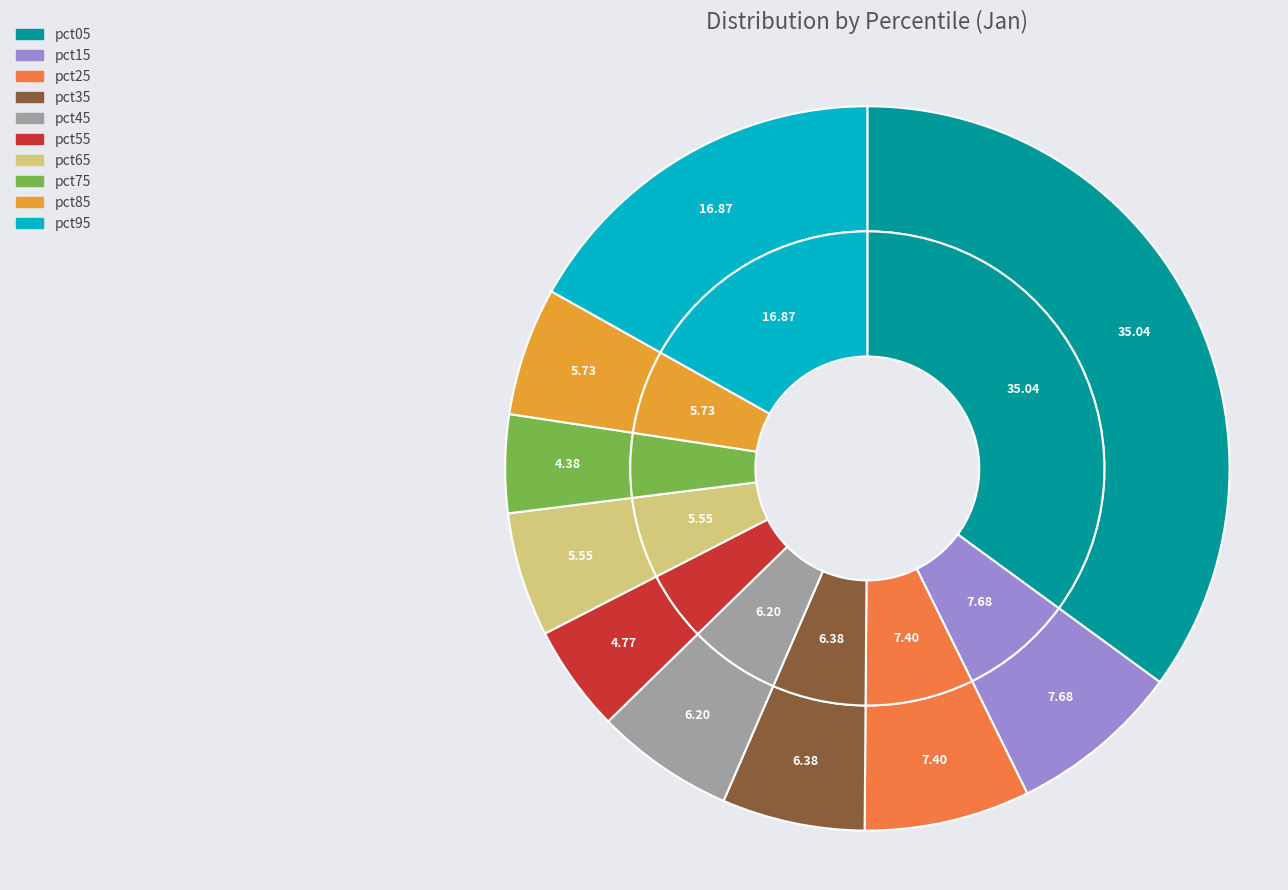

True or false: pct65 accounts for 6% of the total.

True